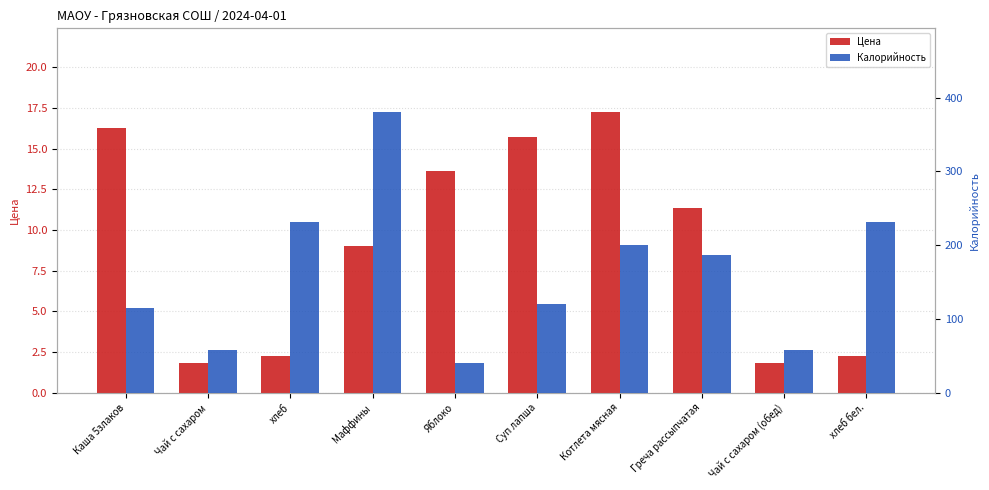

At how many categories does at least one series exceed 265?

1